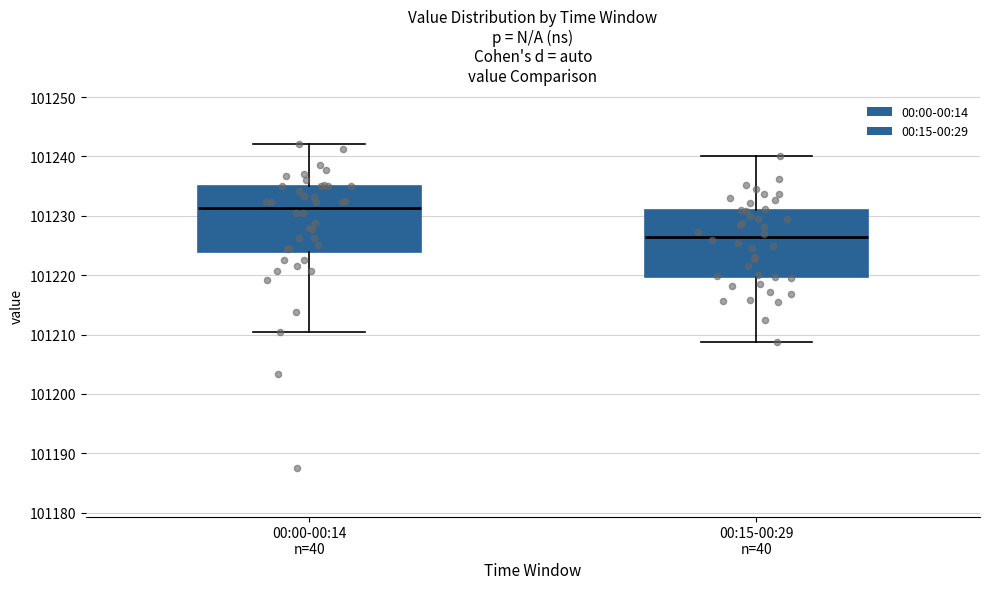

Reading left to right, read every box against the y-axis: the position of its median line, the range the box covers, and the ends of its whiskers. The values are not printed on the chart, so give them approximately, as read against the axis.

00:00-00:14 n=40: median 101231, box 101224 to 101235, whiskers 101211 to 101242
00:15-00:29 n=40: median 101227, box 101220 to 101231, whiskers 101209 to 101240